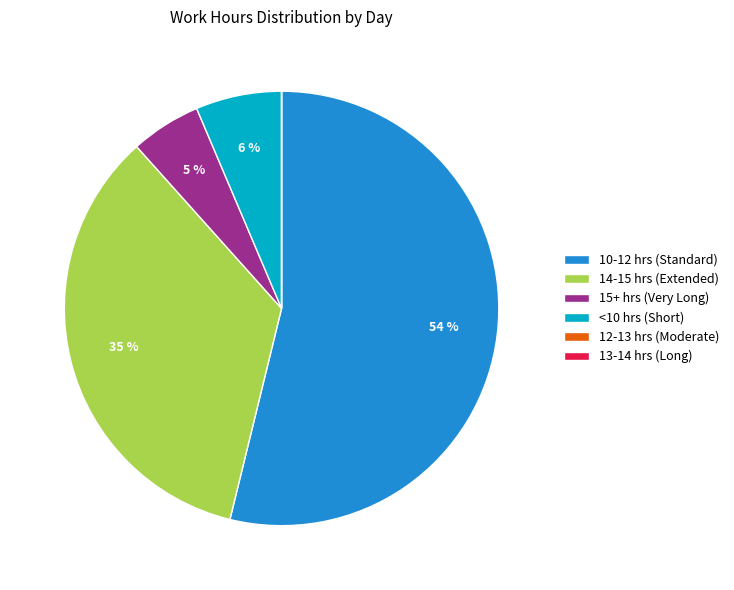

What is the largest slice in the pie chart?

10-12 hrs (Standard)